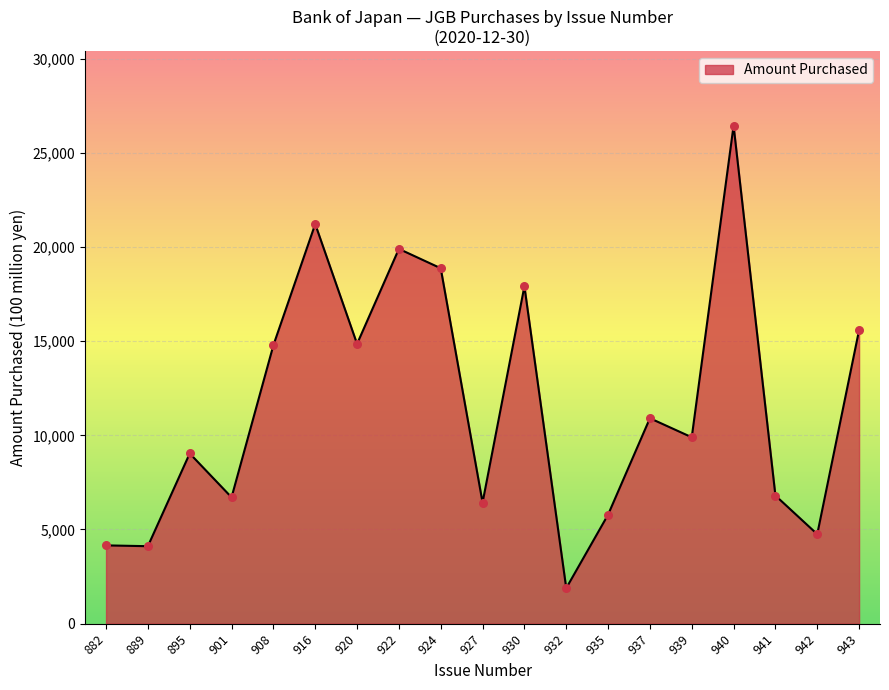

What is the ratio of the value at 908 to the value at 924?

0.8